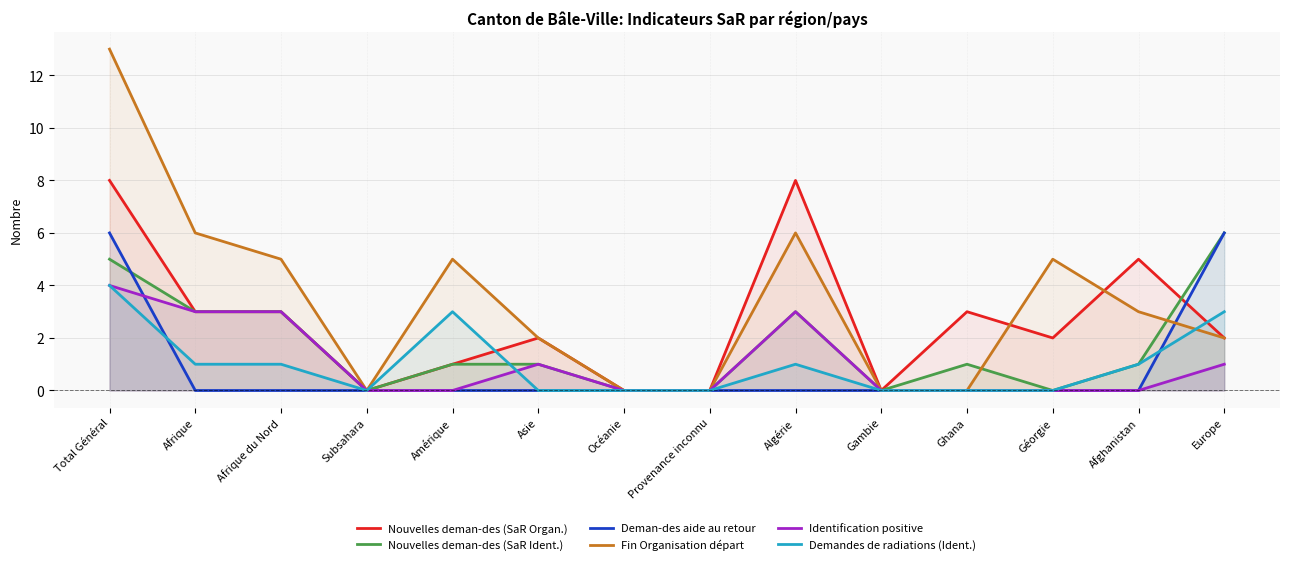

How many categories are shown in the chart?

14